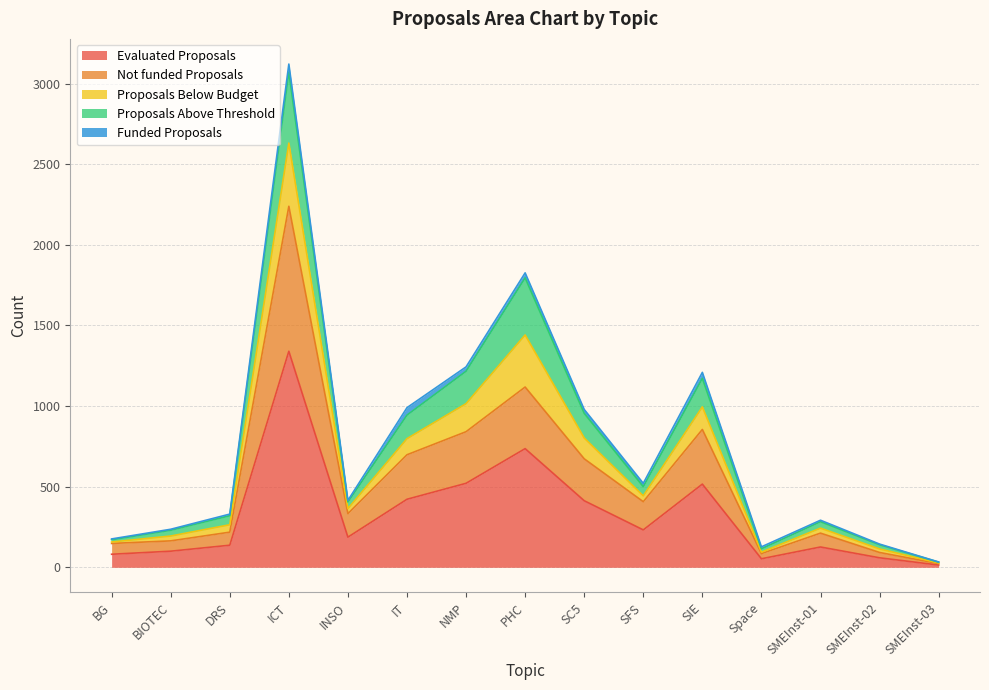

The Evaluated Proposals series shows 379 at SFS. True or false?

False